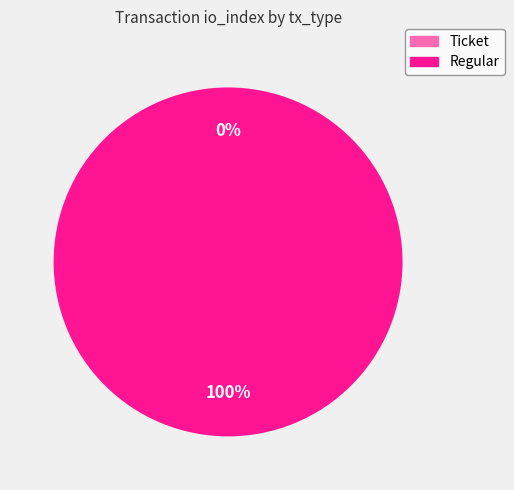

What percentage is the Regular slice, to the nearest percent?

100%